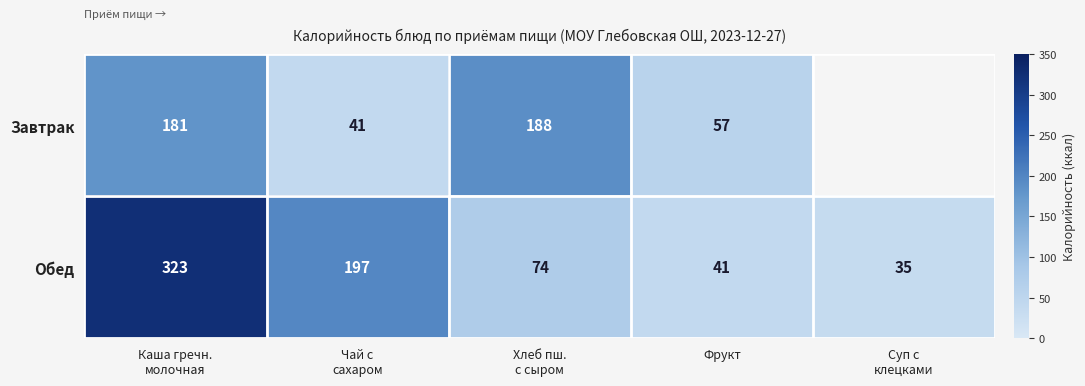

What is the maximum value for Обед?

323